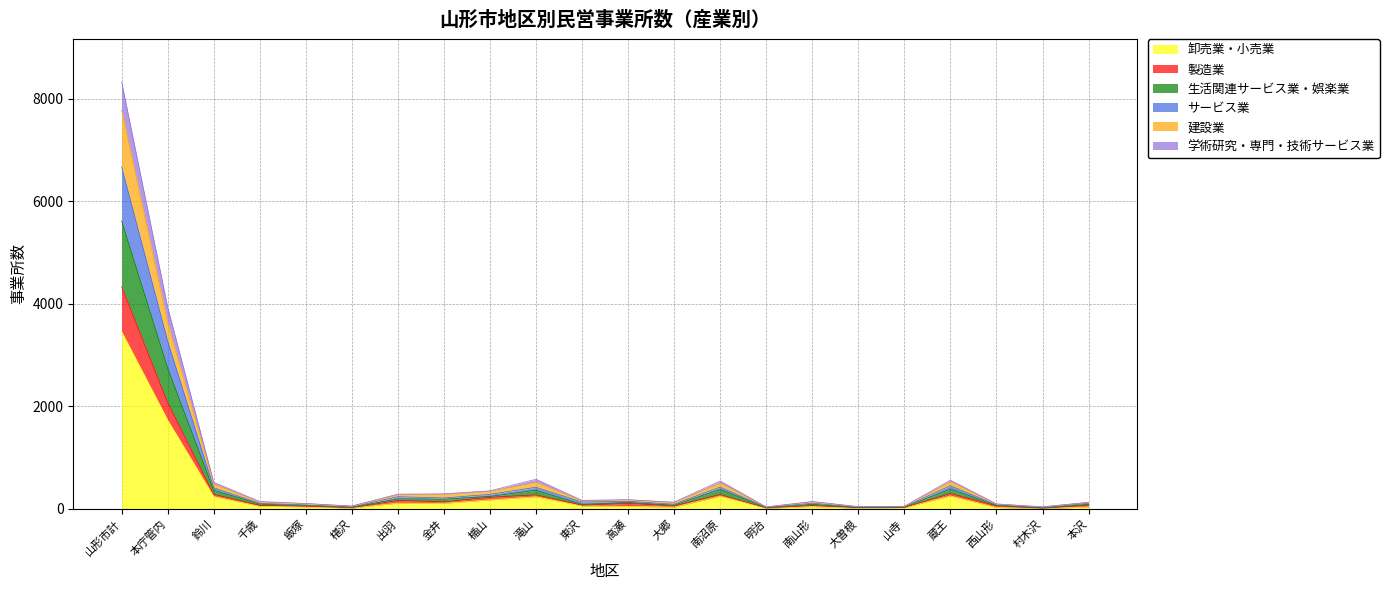

List the labels in order of 学術研究・専門・技術サービス業 value, largest first.

山形市計, 本庁管内, 蔵王, 鈴川, 南沼原, 滝山, 楯山, 出羽, 金井, 高瀬, 本沢, 東沢, 千歳, 南山形, 大郷, 西山形, 飯塚, 山寺, 椹沢, 大曽根, 明治, 村木沢